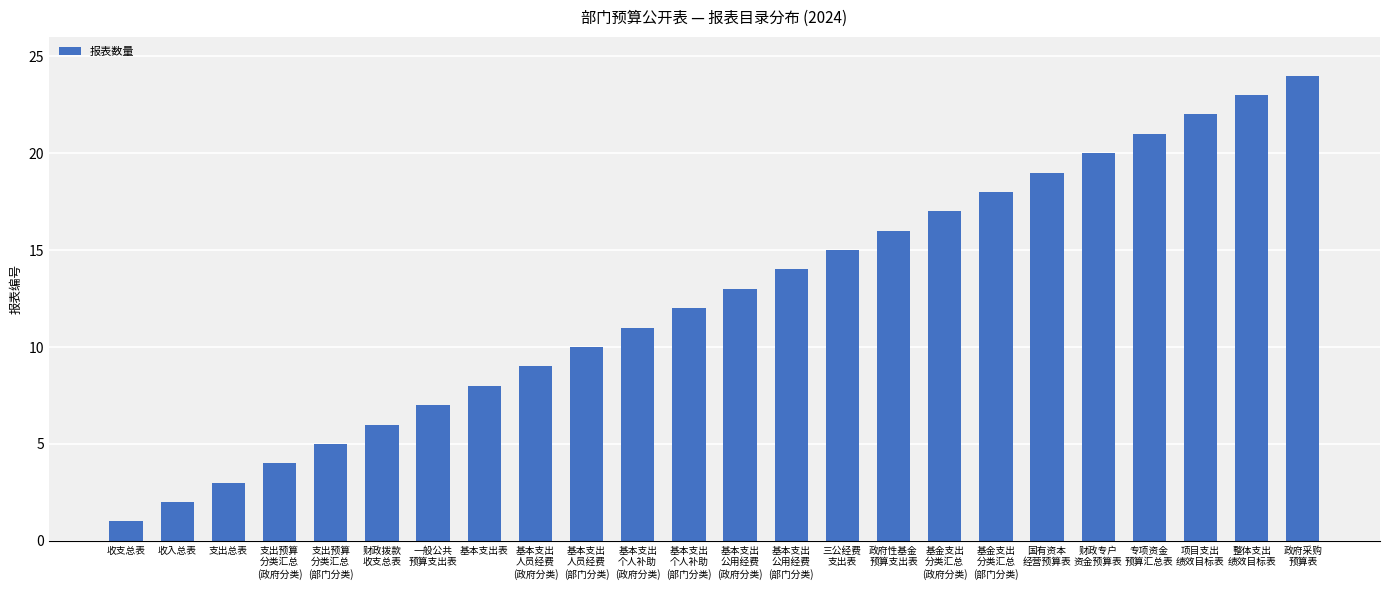

How many bars are there in total?

24